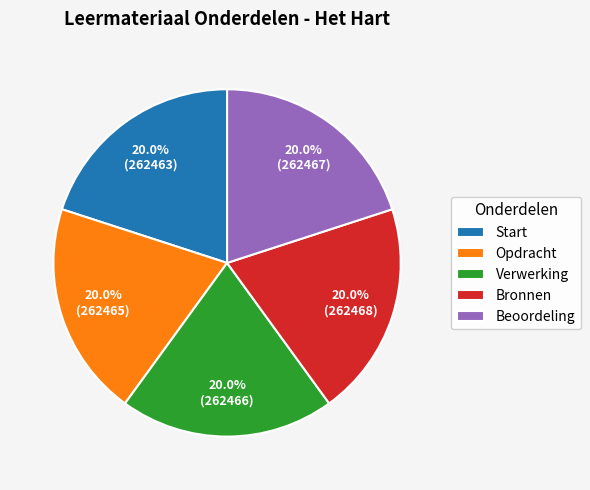

What portion of the pie excludes Opdracht?

80.0%